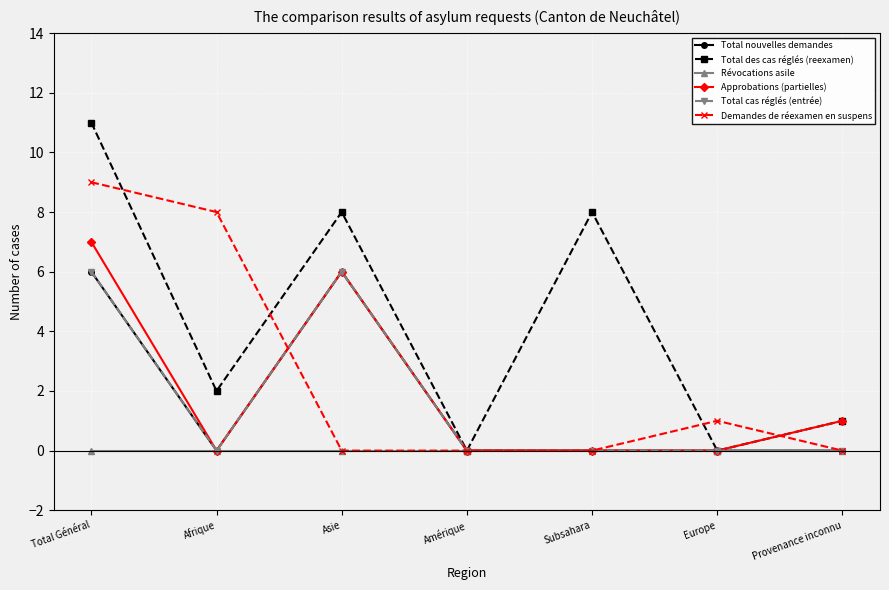

Rank the categories by Approbations (partielles) value from lowest to highest.

Afrique, Amérique, Subsahara, Europe, Provenance inconnu, Asie, Total Général